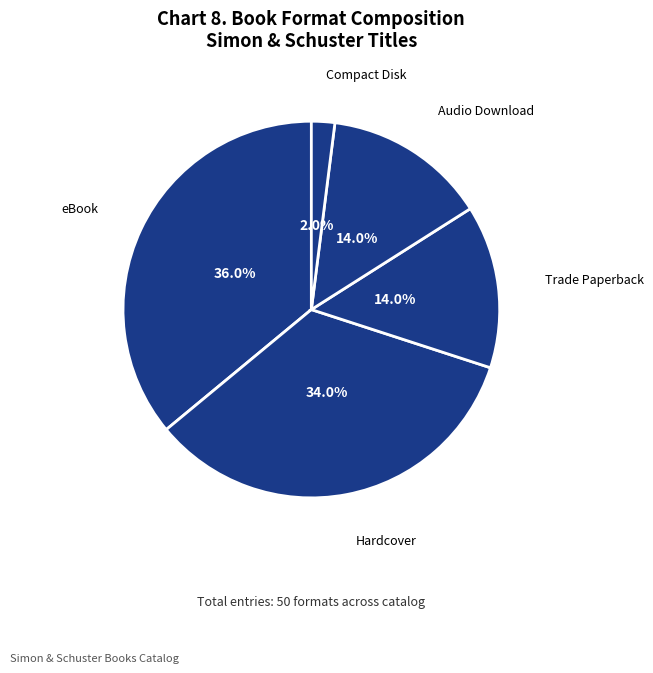

Which has a higher value, Audio Download or Hardcover?

Hardcover